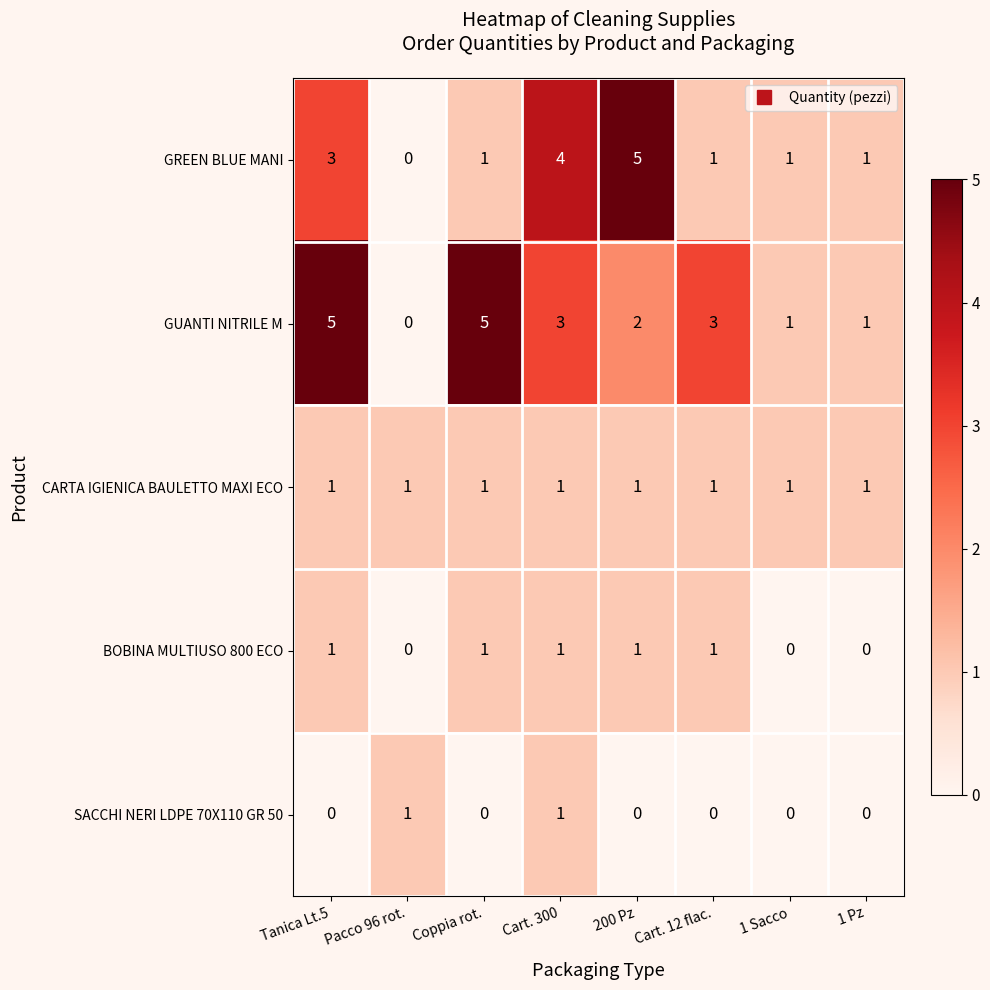

What is the sum of all GREEN BLUE MANI values?

16